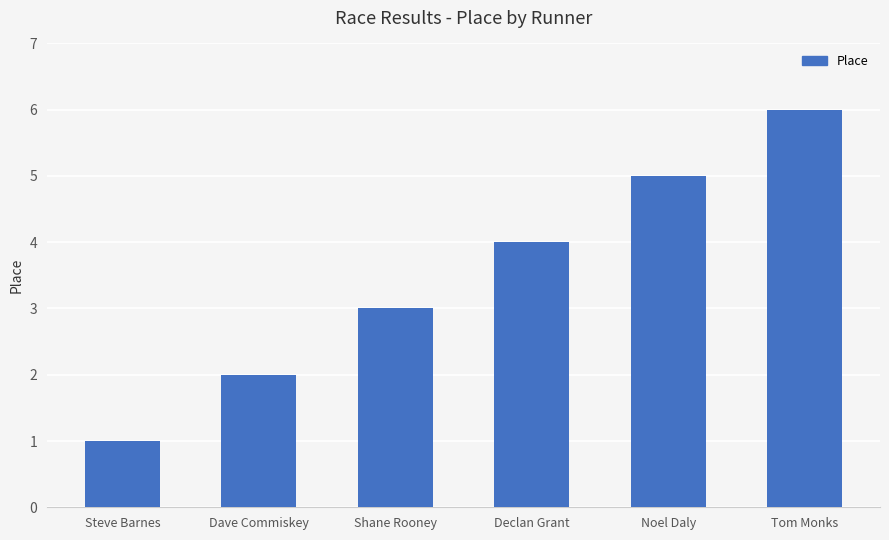

What value does the data have at Tom Monks?

6